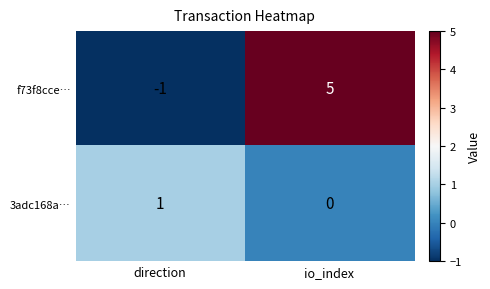

Which series changed the most between direction and io_index?

f73f8cce…